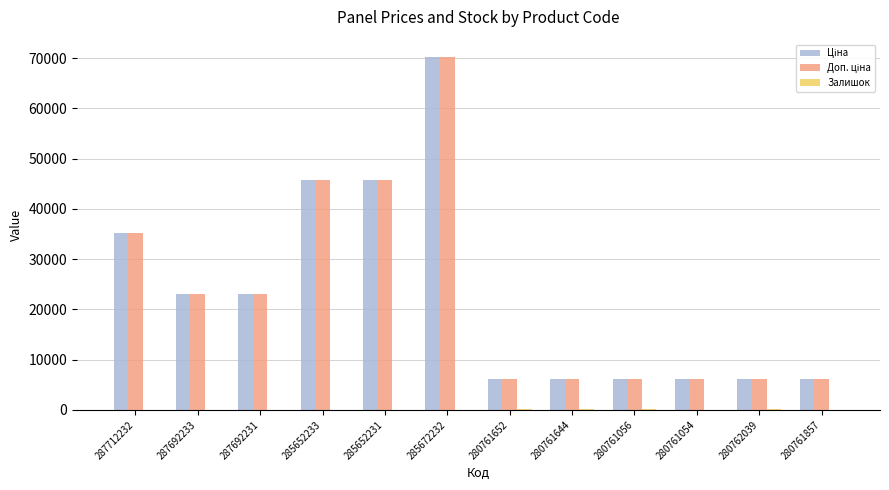

At which category is the sum across all series the highest?

285672232